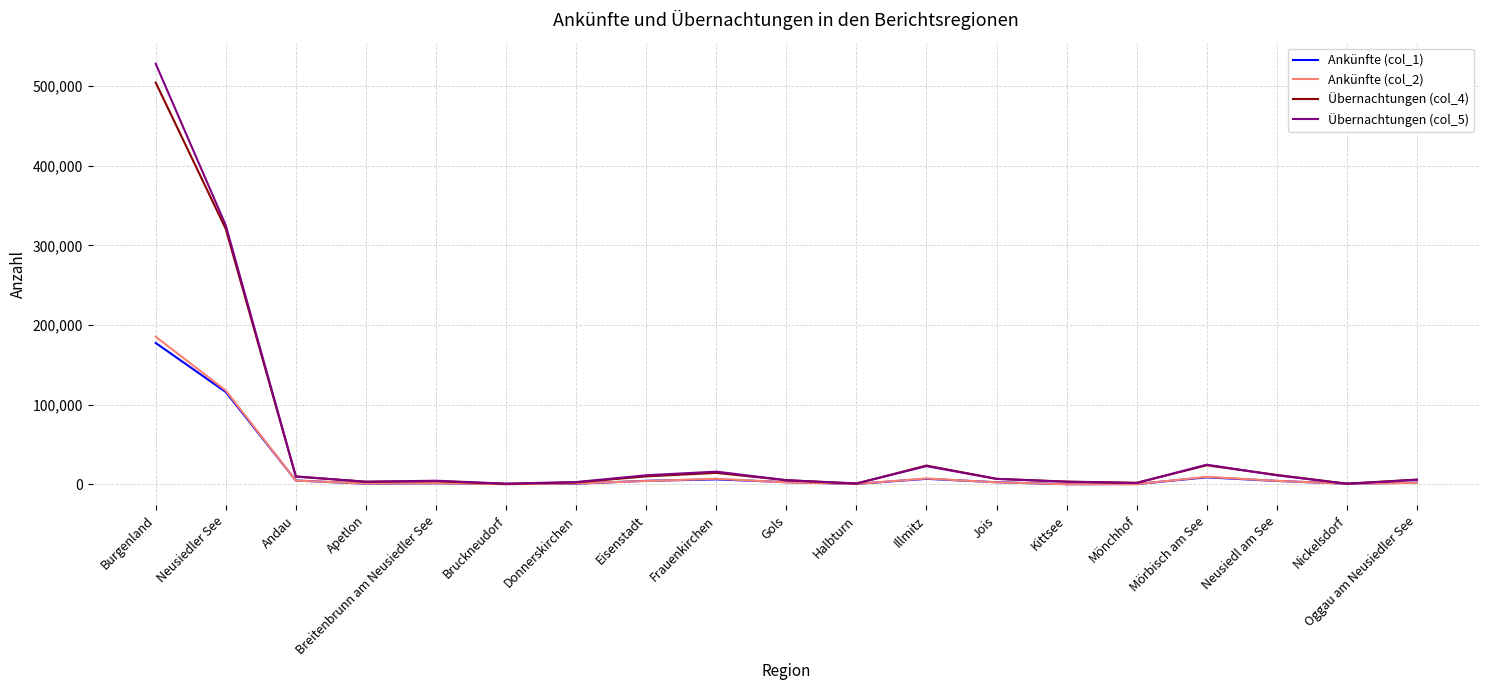

Which category has the highest value across all series?

Burgenland